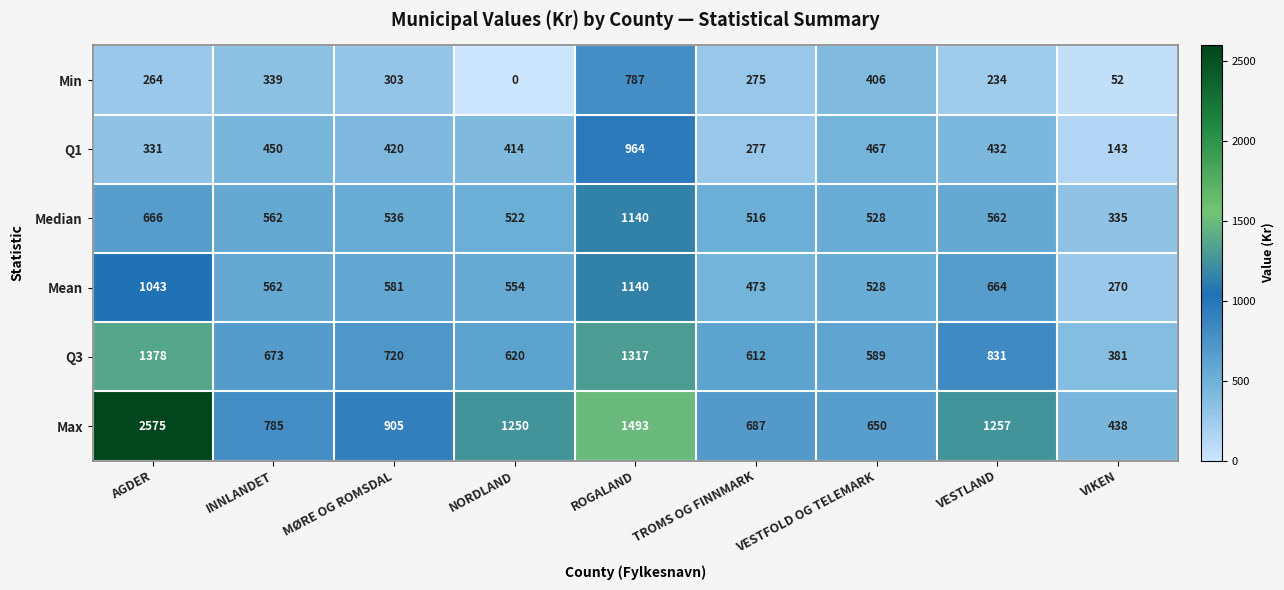

Is it true that Q1 equals 414 at TROMS OG FINNMARK?

False